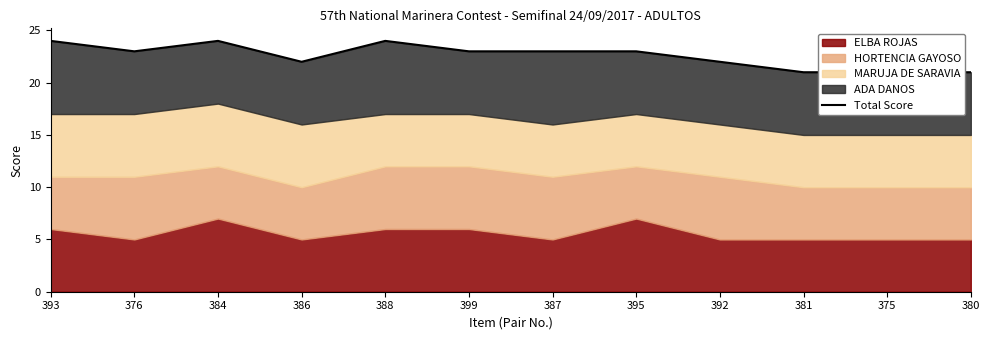

What is the maximum value shown in the chart?

24